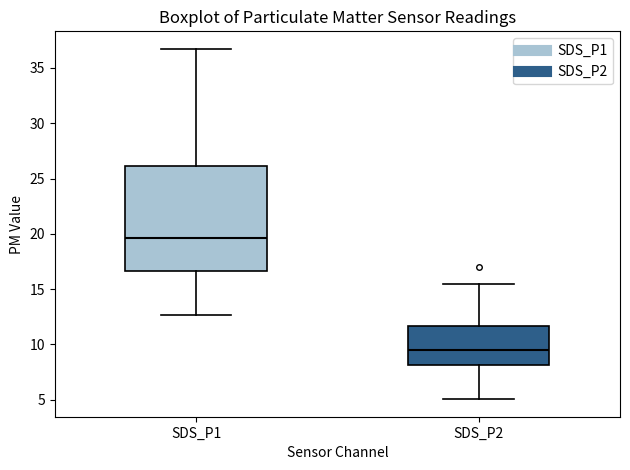

Reading left to right, read every box against the y-axis: the position of its median line, the range the box covers, and the ends of its whiskers. The values are not printed on the chart, so give them approximately, as read against the axis.

SDS_P1: median 19.5, box 16.5 to 26.0, whiskers 12.5 to 36.5
SDS_P2: median 9.5, box 8.0 to 11.5, whiskers 5.0 to 15.5